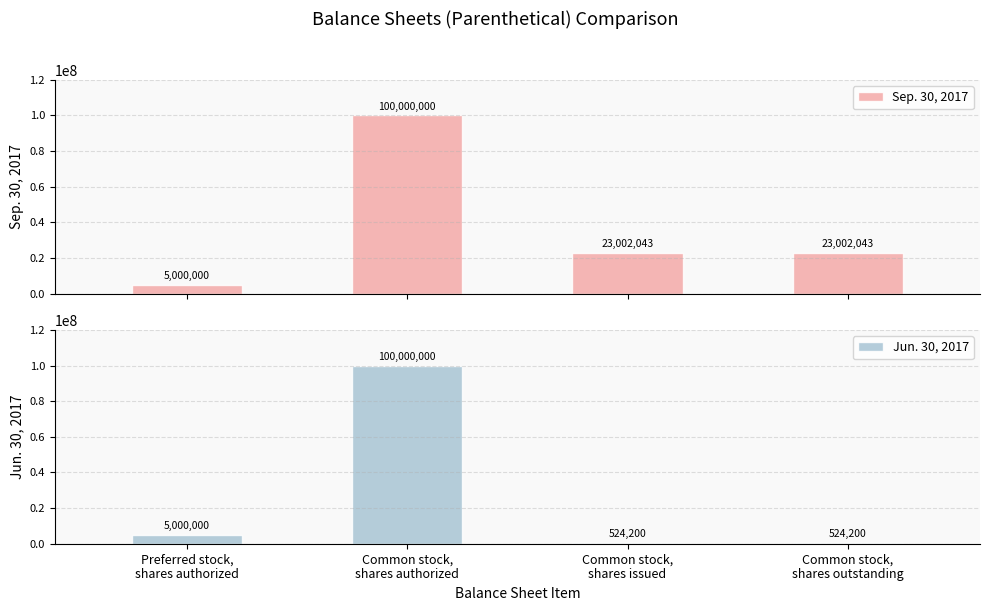

The value of Sep. 30, 2017 at Preferred stock,
shares authorized is 5000000. True or false?

True